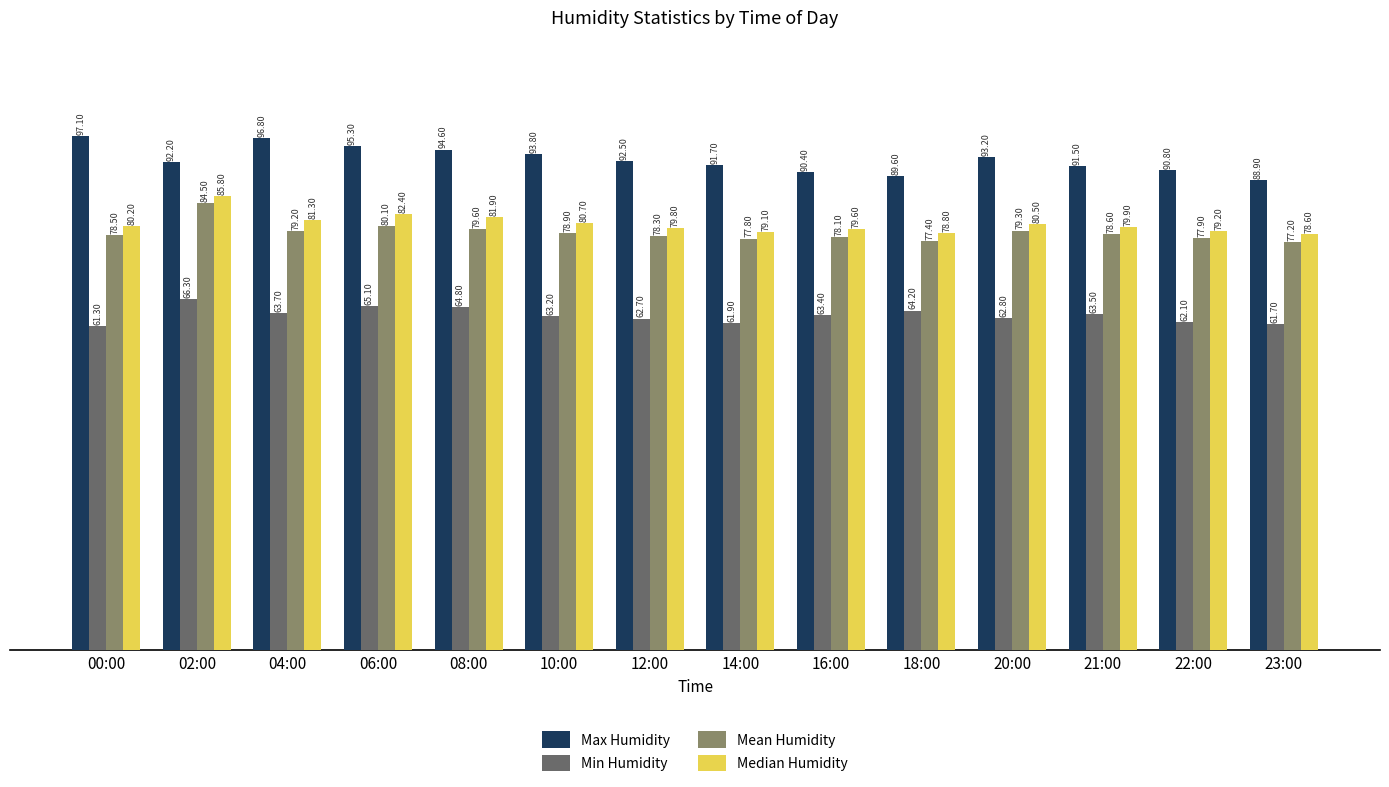

True or false: Min Humidity has a value of 35.1 at 21:00.

False